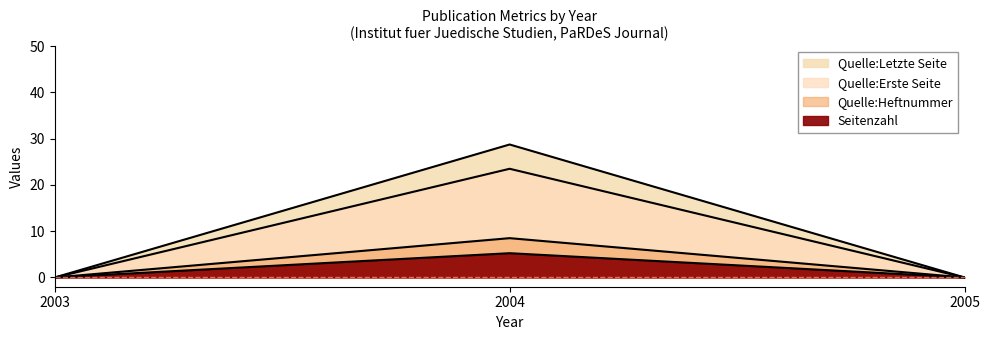

How many lines are shown in the chart?

4